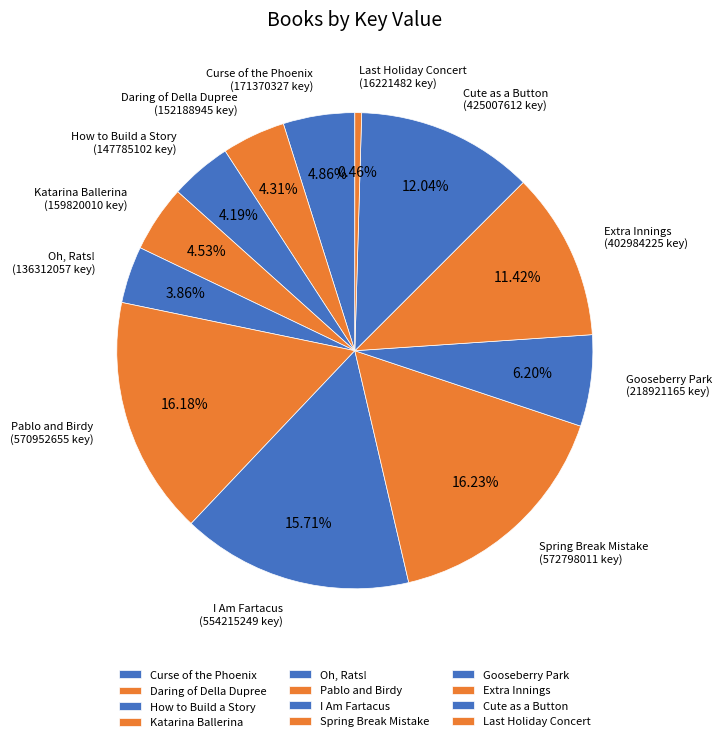

Is there any slice that represents more than half of the pie?

No